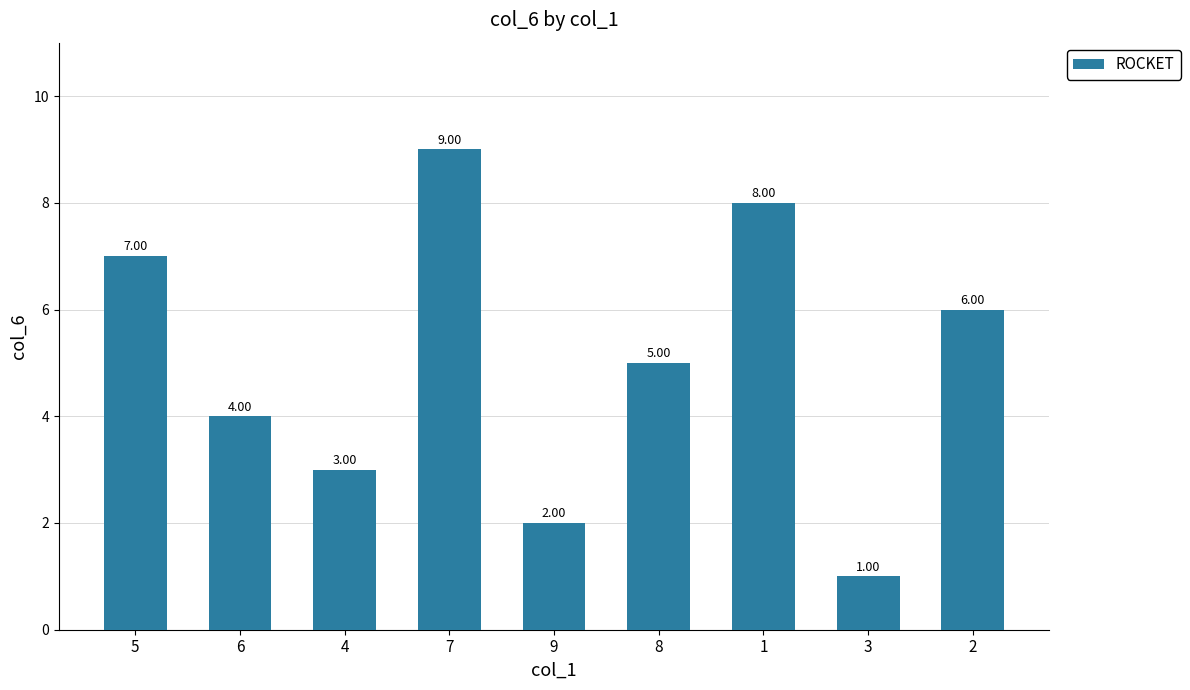

The chart shows a value of 3 at 8. True or false?

False